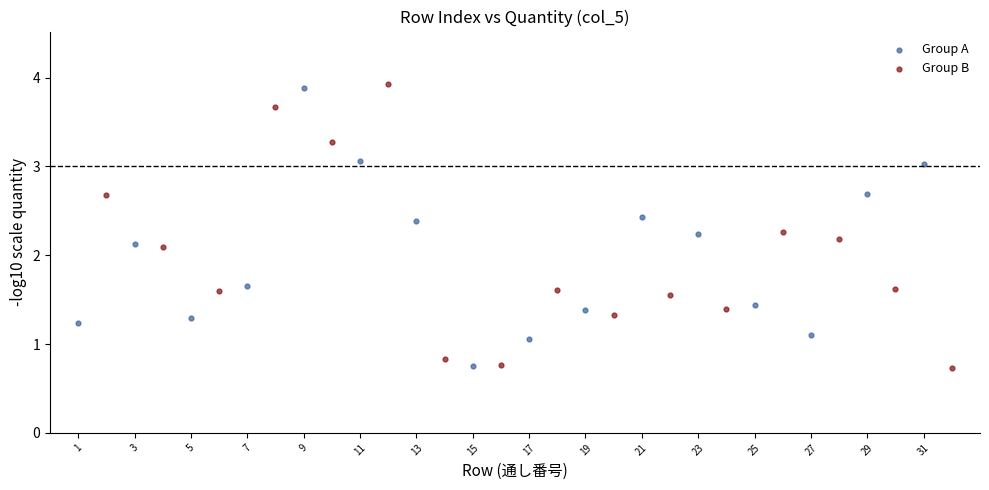

Which series reaches the maximum Y coordinate?

Group B